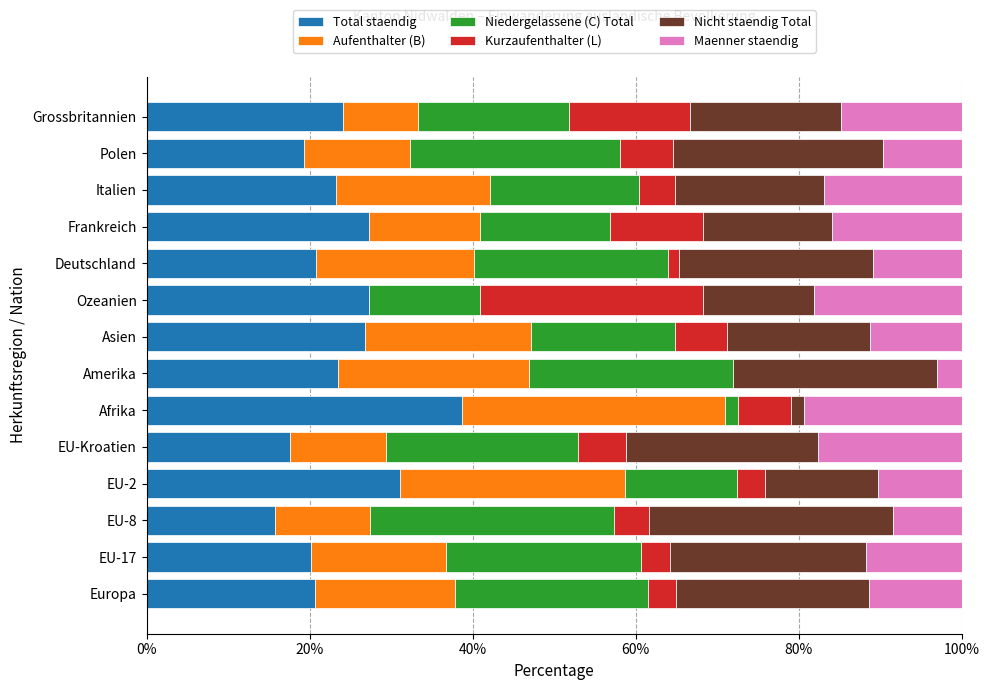

What is the total value across all series at Frankreich?

100.0